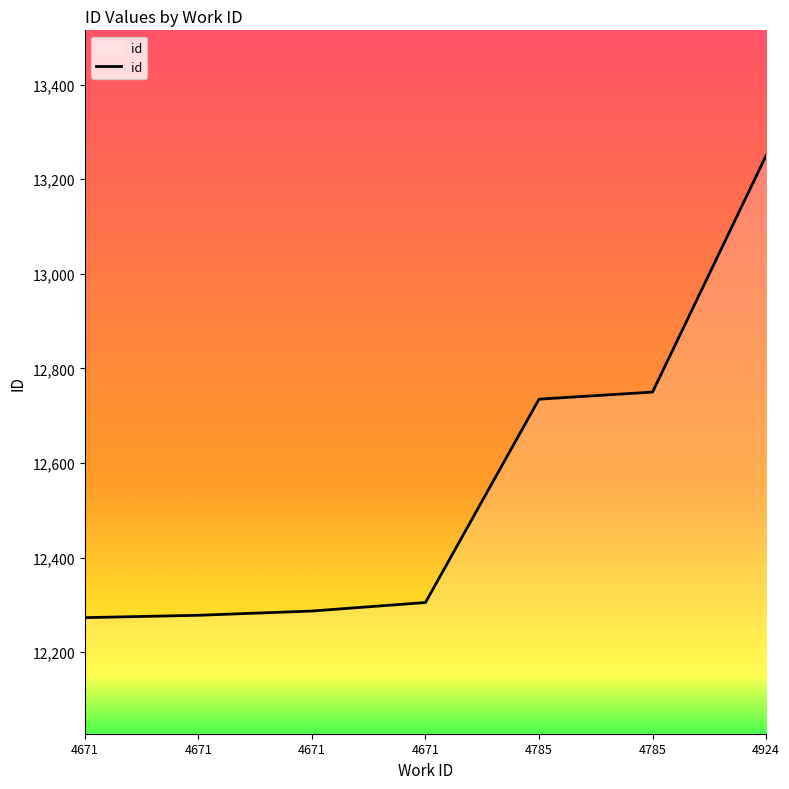

List the labels in order of value, smallest first.

4671, 4671, 4671, 4671, 4785, 4785, 4924